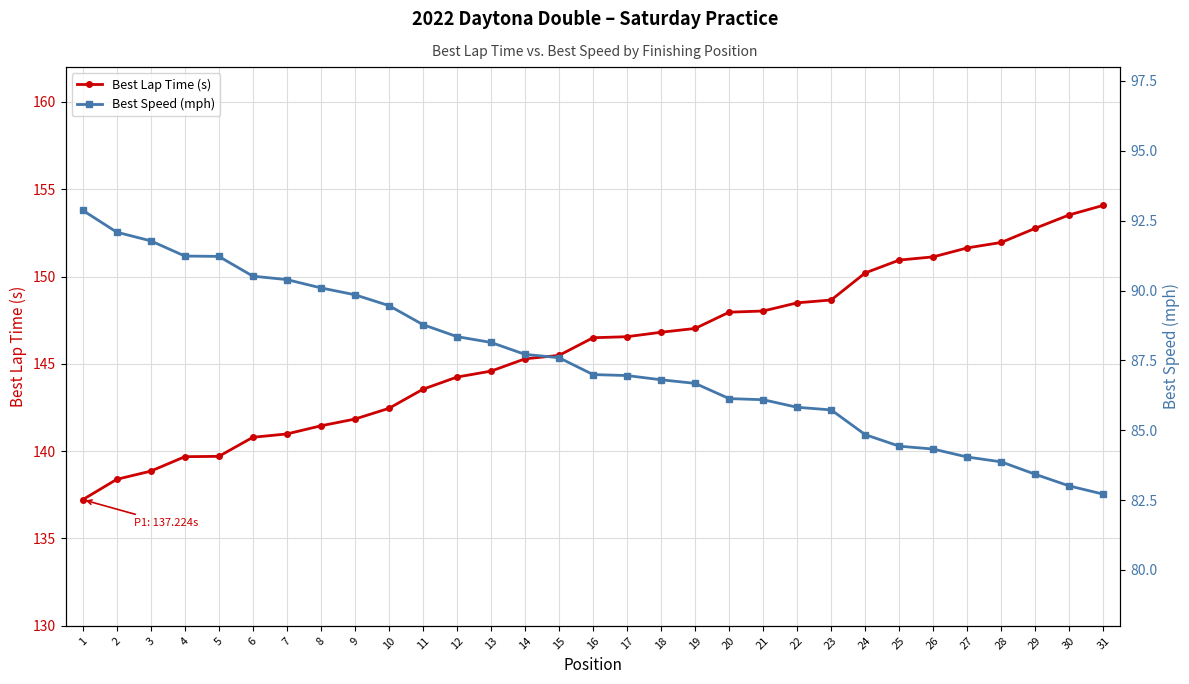

At which label does Best Lap Time (s) first exceed 146?

16